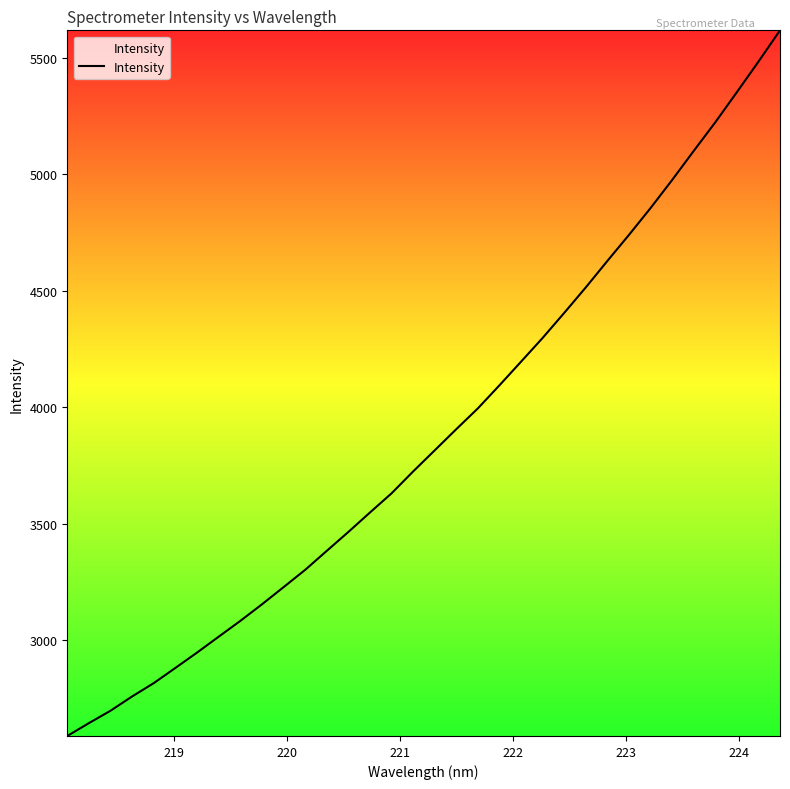

What is the difference between the maximum and minimum values?

3028.9